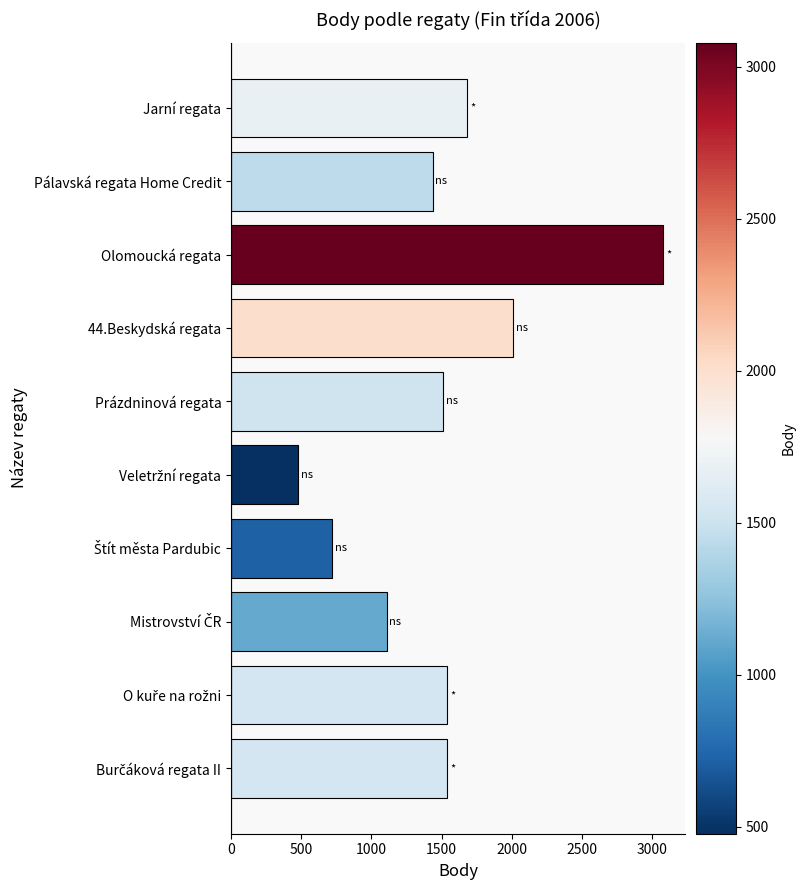

Read the value at Jarní regata.

1683